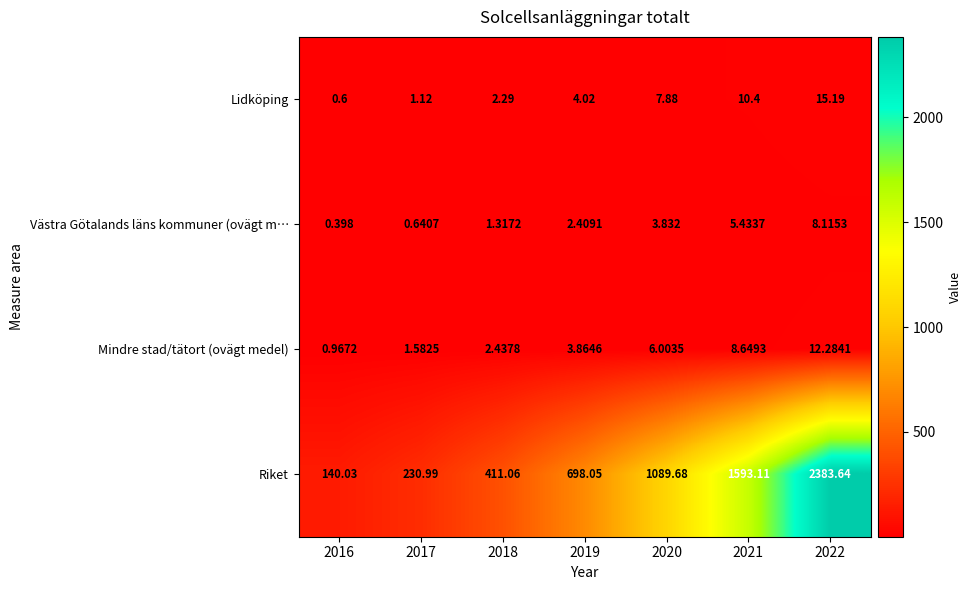

List the series in order of their peak value, highest first.

Riket, Lidköping, Mindre stad/tätort (ovägt medel), Västra Götalands läns kommuner (ovägt m…